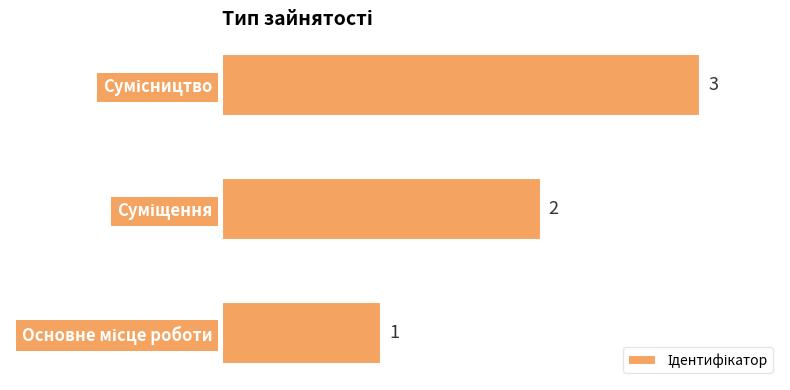

What is the maximum value shown in the chart?

3